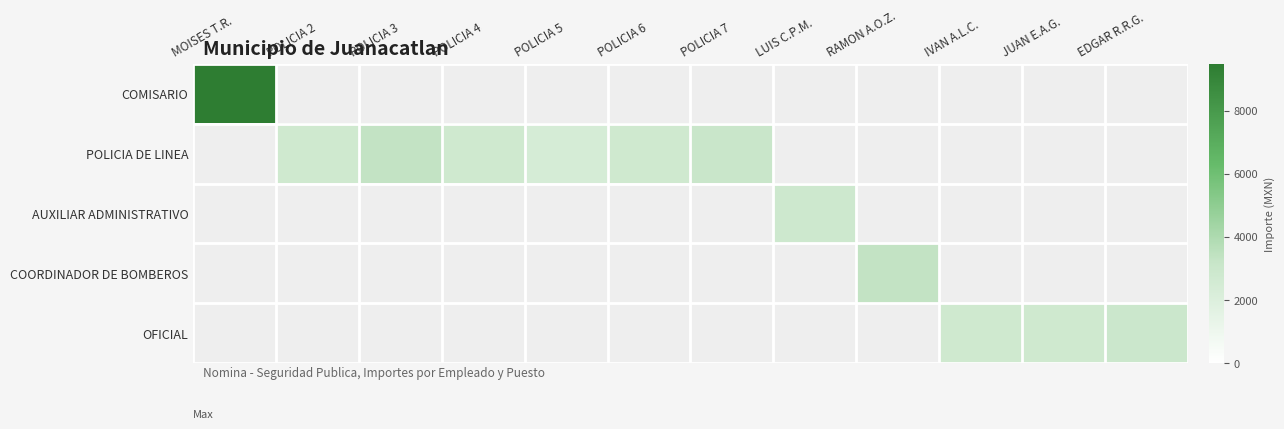

Which series has the widest spread of values?

COMISARIO